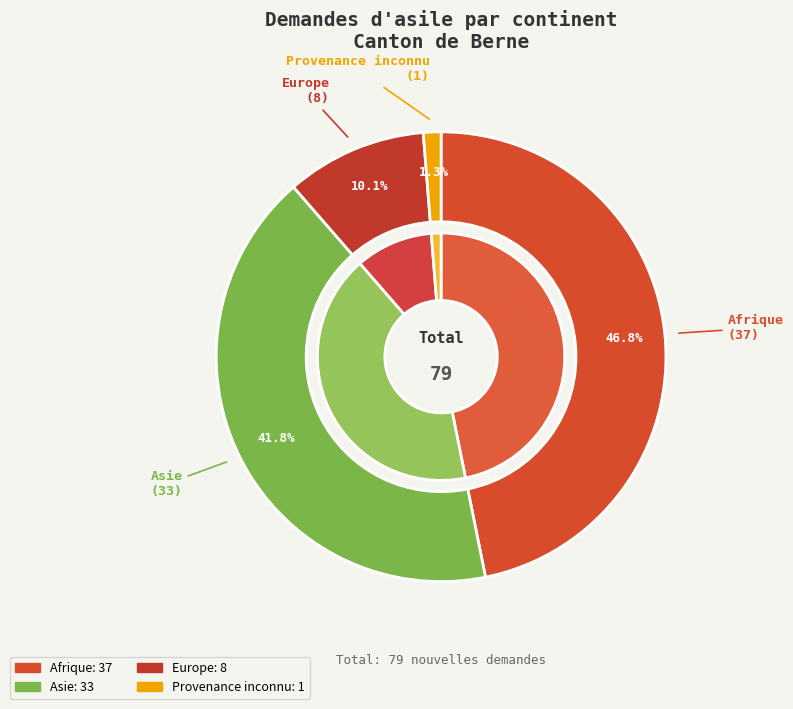

To the nearest percent, what is the difference between the largest and smallest slice percentages?

46%